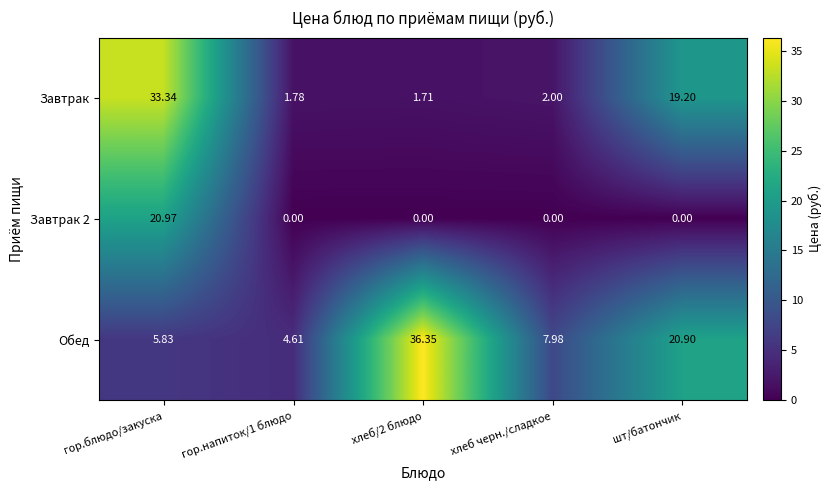

Which series has the largest range (max minus min)?

Обед